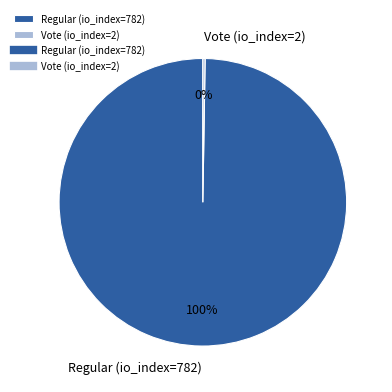

To the nearest percent, what is the average slice percentage?

50%